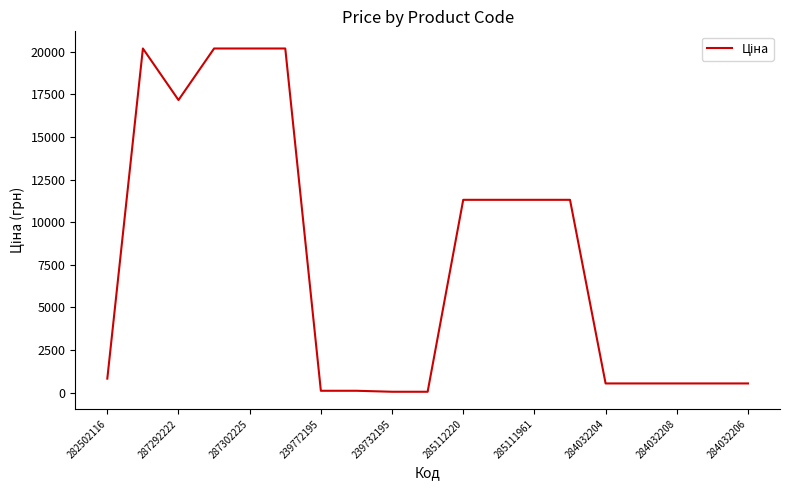

What is the greatest value displayed?

20186.0